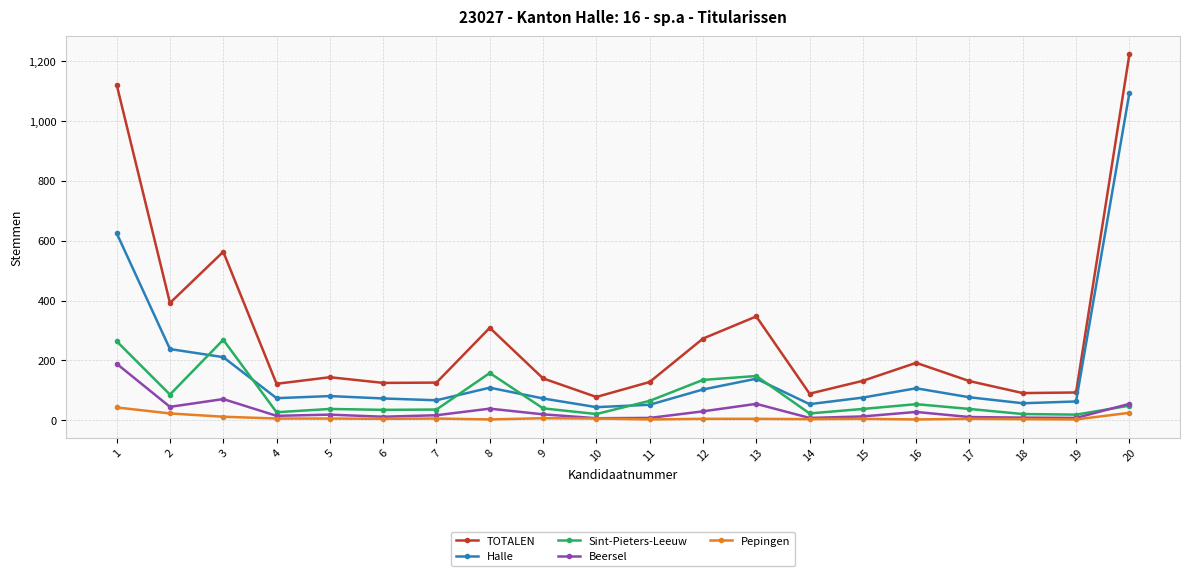

Which series has the largest total across all categories?

TOTALEN